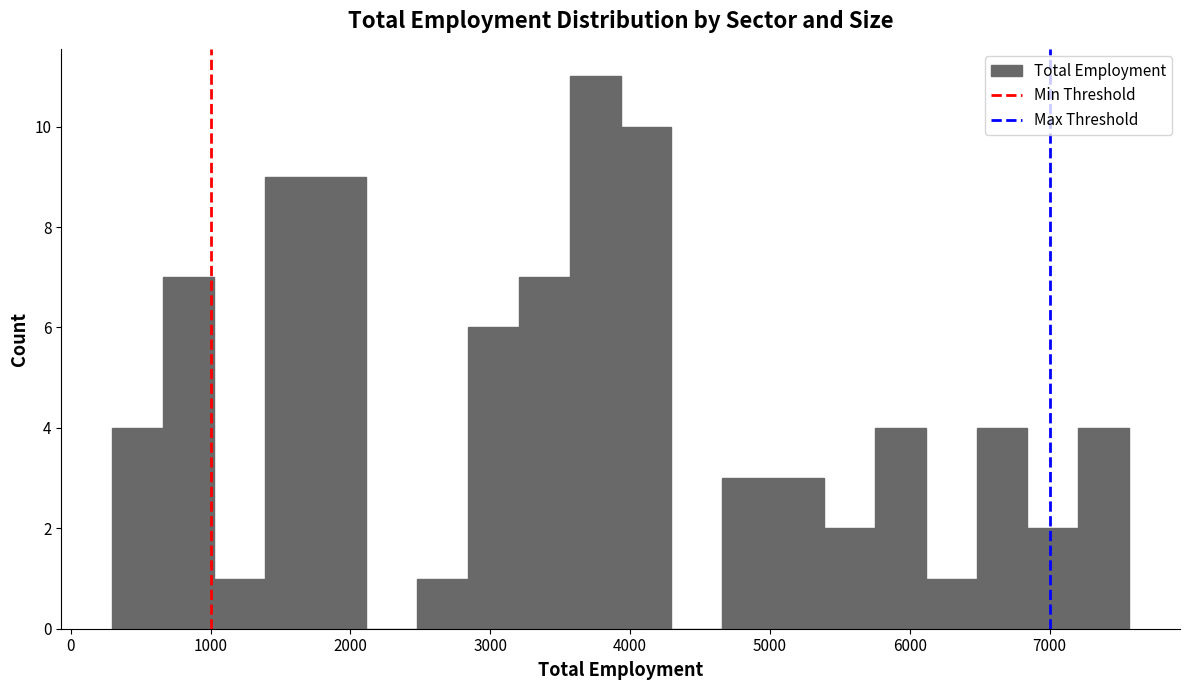

Around what value on the x-axis is the tallest bar? Give the approximate position of its centre, as read against the axis.

3800